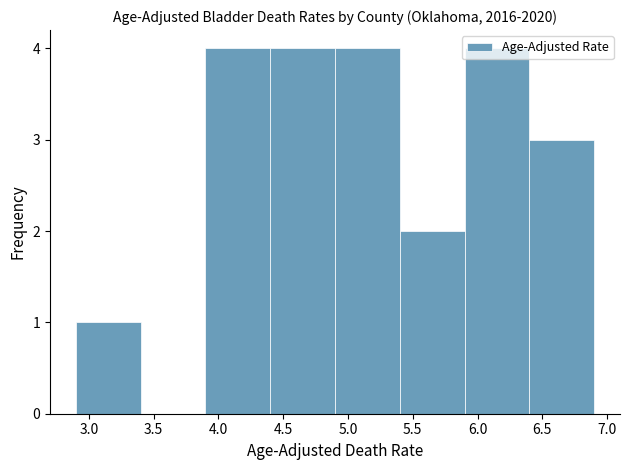

Reading left to right, list every bar in this chart as the range it spans on the x-axis followed by its height. The values are not printed on the chart, so give them approximately, as read against the axis.

2.9 to 3.4: 1
3.4 to 3.9: 0
3.9 to 4.4: 4
4.4 to 4.9: 4
4.9 to 5.4: 4
5.4 to 5.9: 2
5.9 to 6.4: 4
6.4 to 6.9: 3